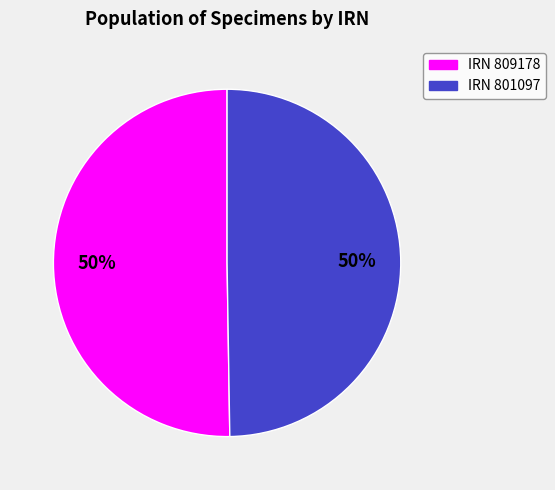

To the nearest percent, what is the average slice percentage?

50%